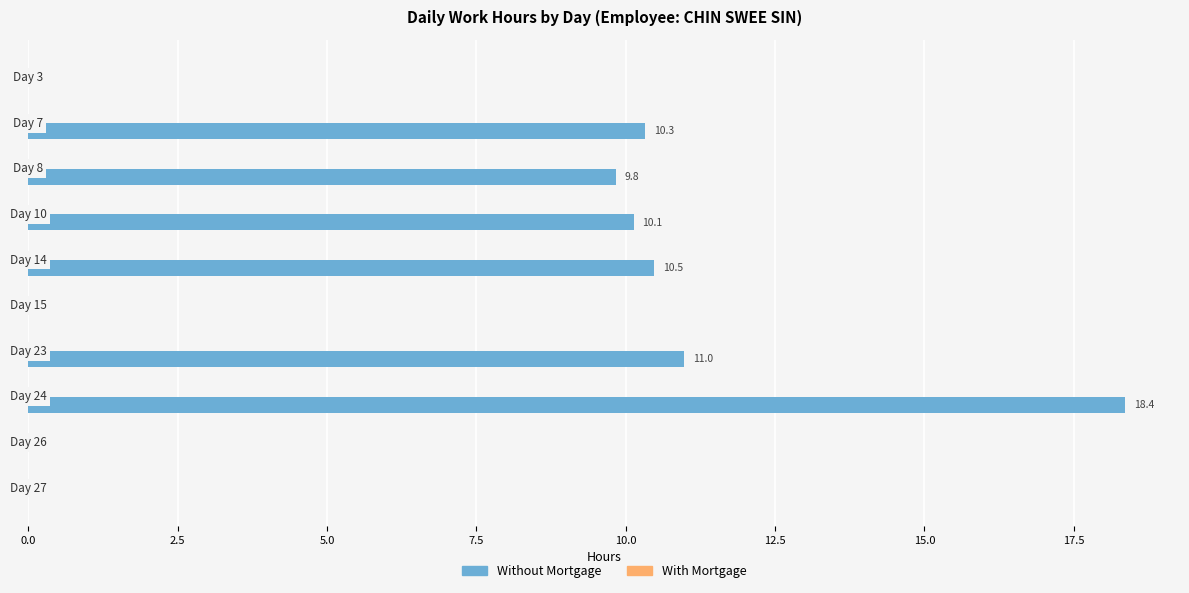

What is the greatest value displayed?

18.4